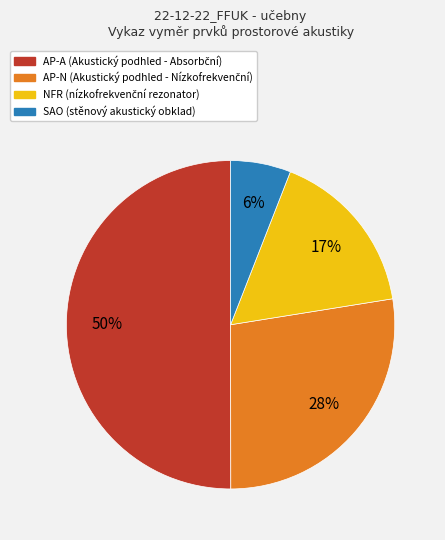

Which category has the smallest portion of the pie?

SAO (stěnový akustický obklad)